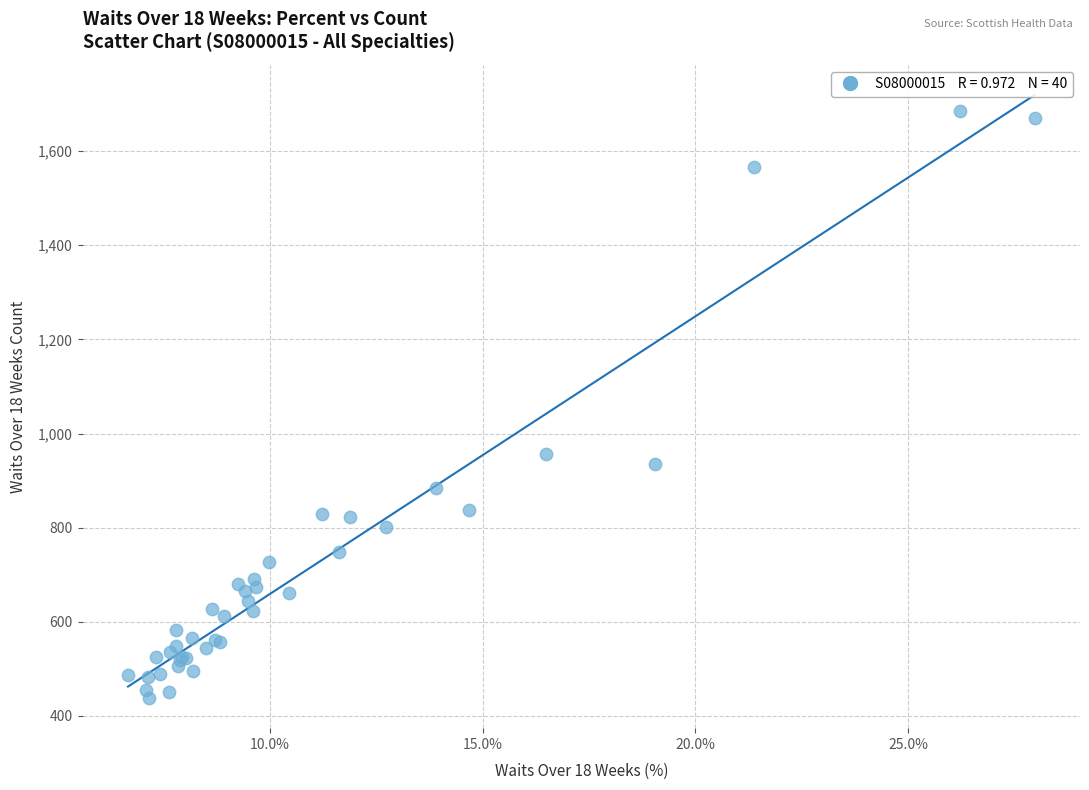

What Y value in the scatter plot is closest to 1062?

957